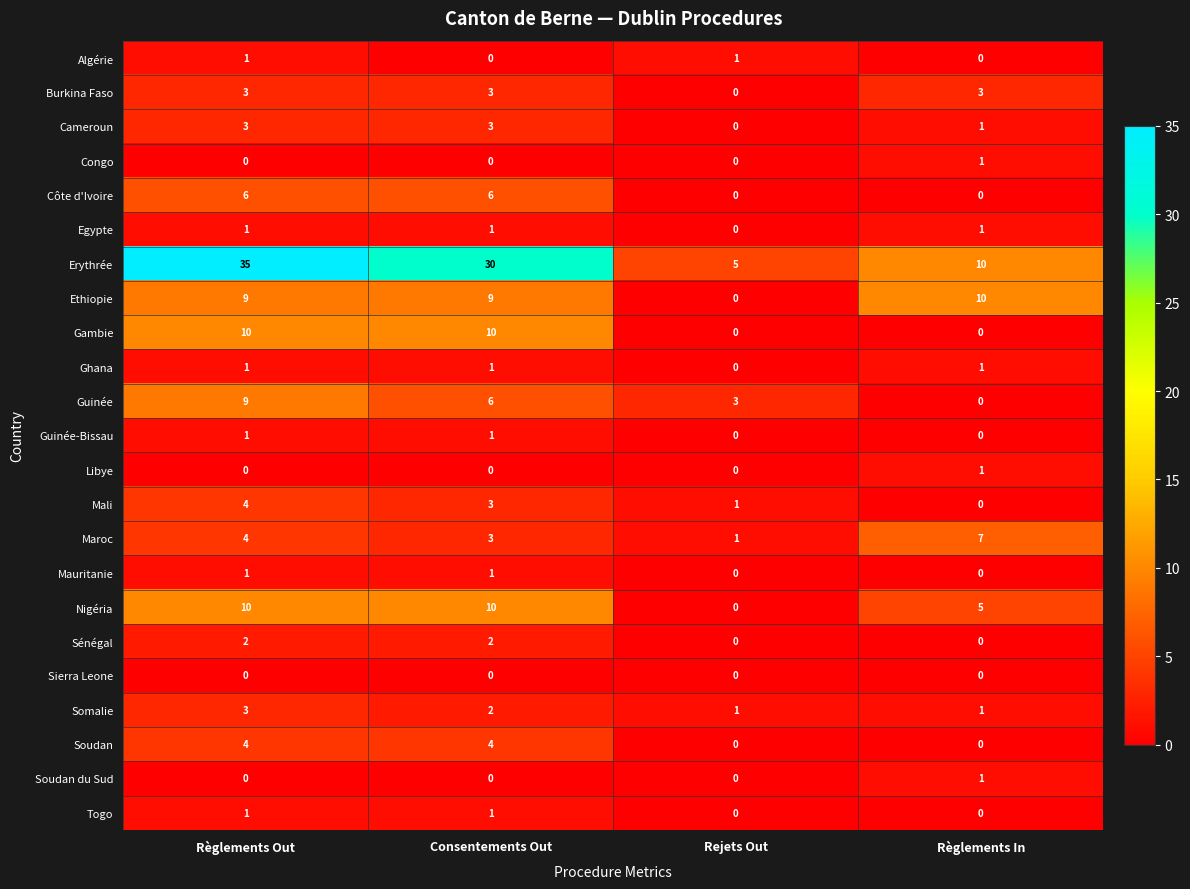

The value of Gambie at Consentements Out is 5. True or false?

False